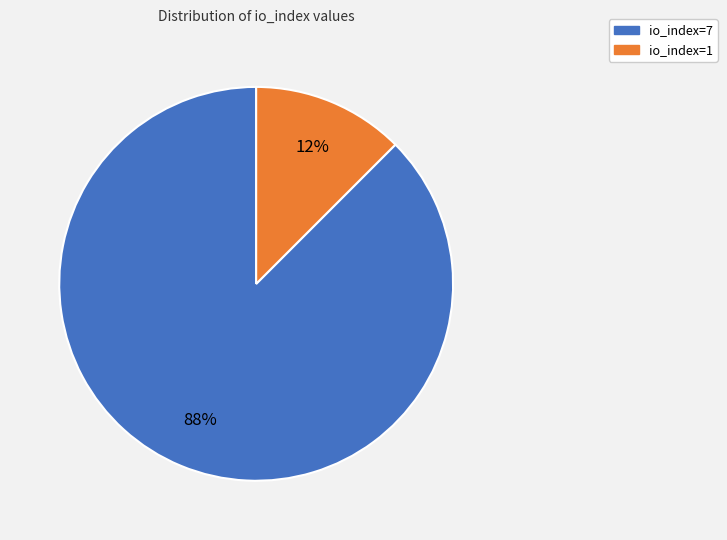

To the nearest percent, what is the average slice percentage?

50%